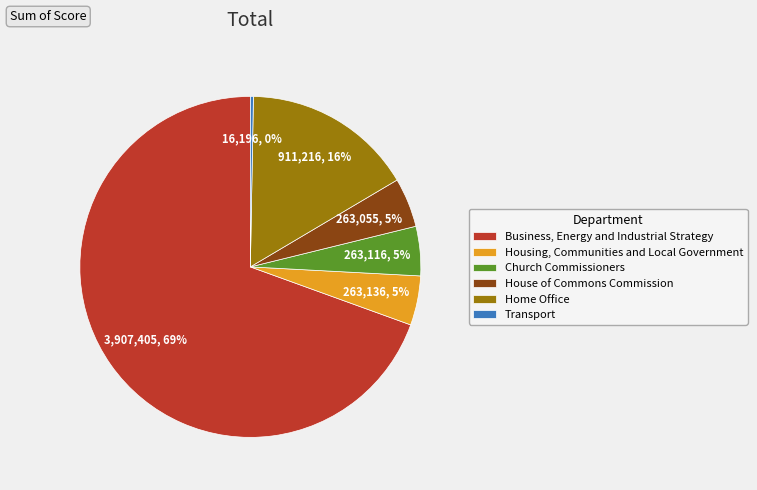

Is there any slice that represents more than half of the pie?

Yes